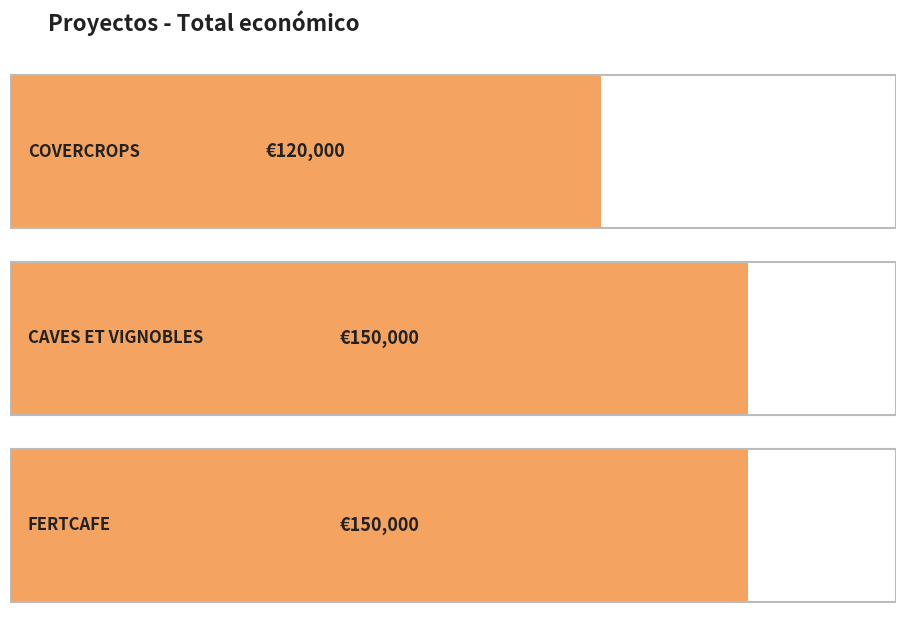

List the labels in order of value, smallest first.

COVERCROPS, CAVES ET VIGNOBLES, FERTCAFE